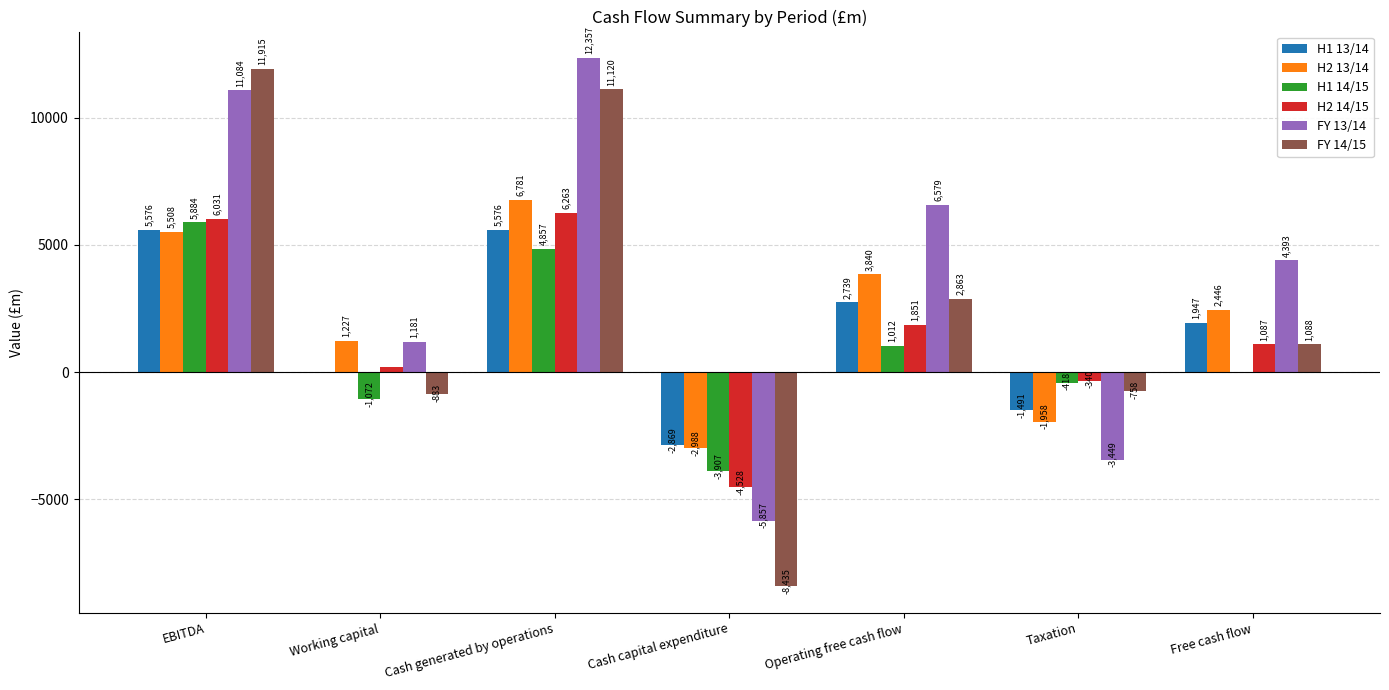

Which series has the largest total across all categories?

FY 13/14